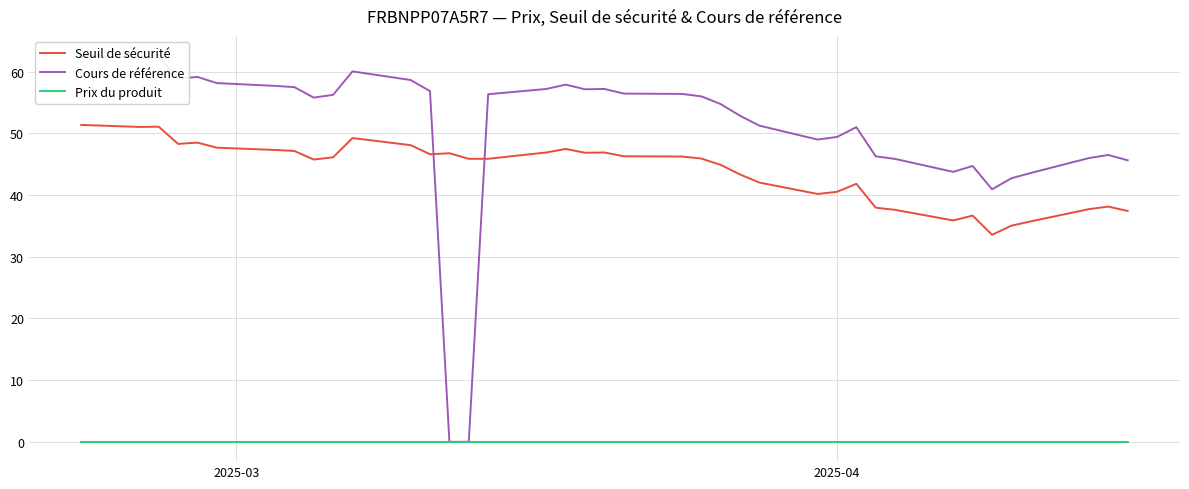

In Cours de référence, how many points are higher than both neighbors (excluding endpoints)?

8